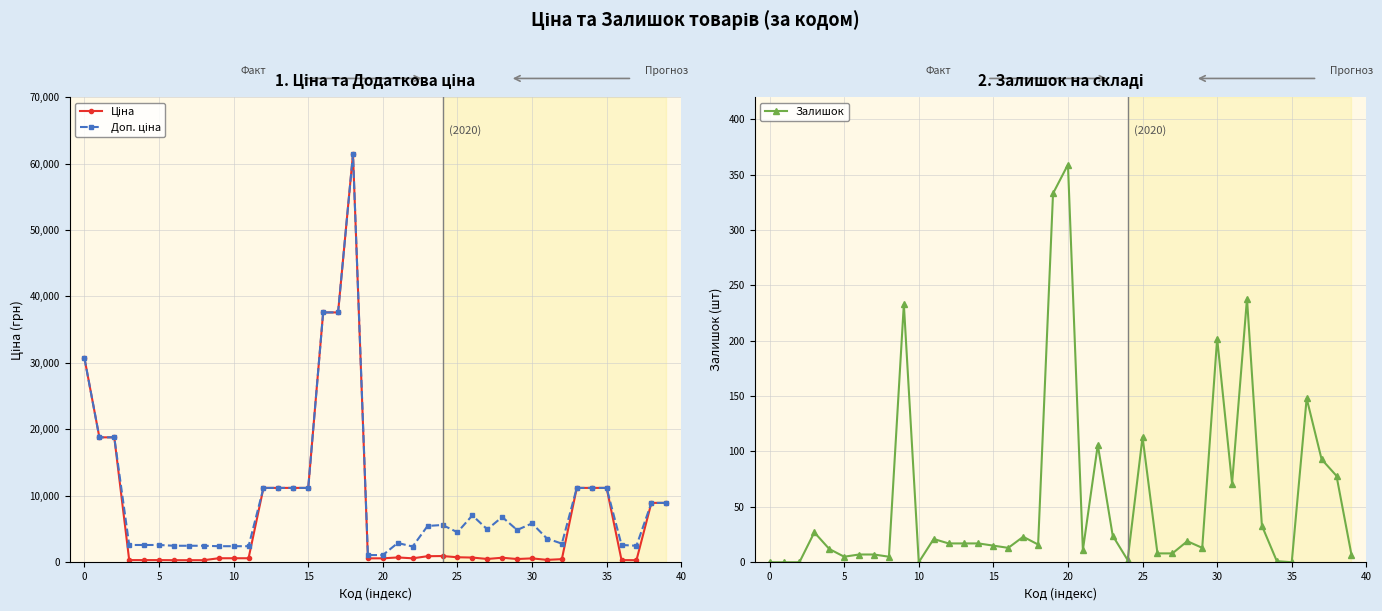

What is the highest value of the Залишок series?

359